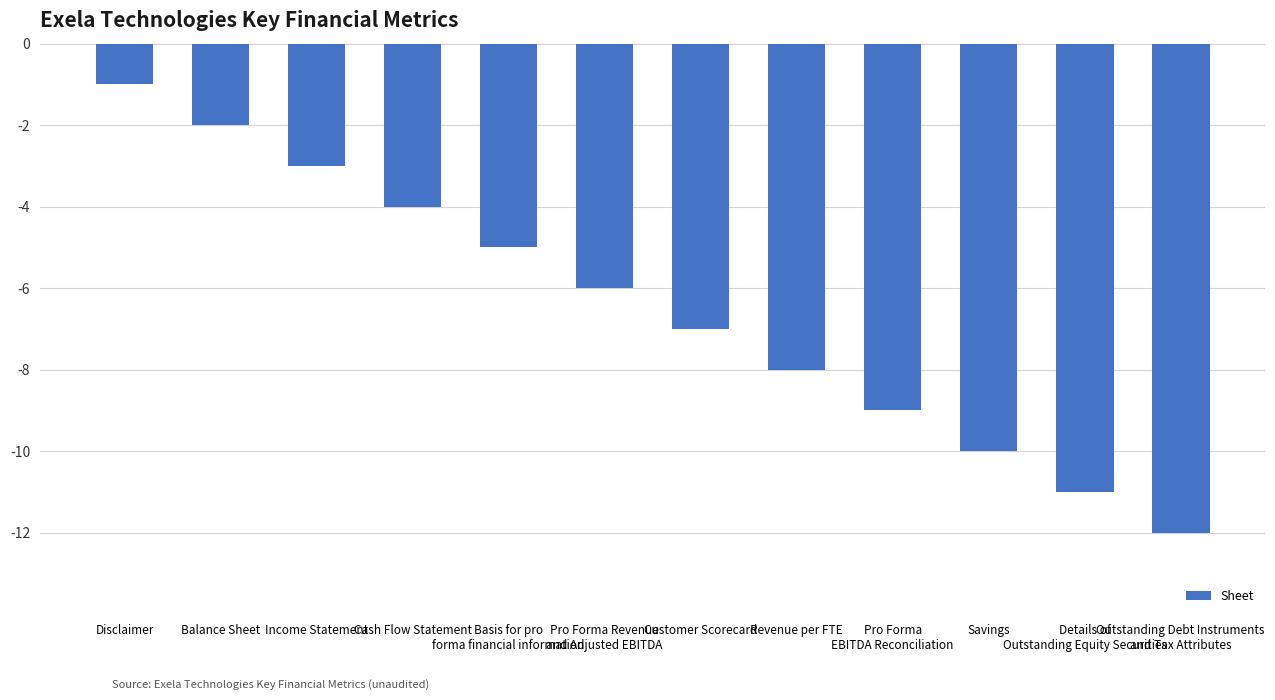

What is the maximum value shown in the chart?

-1